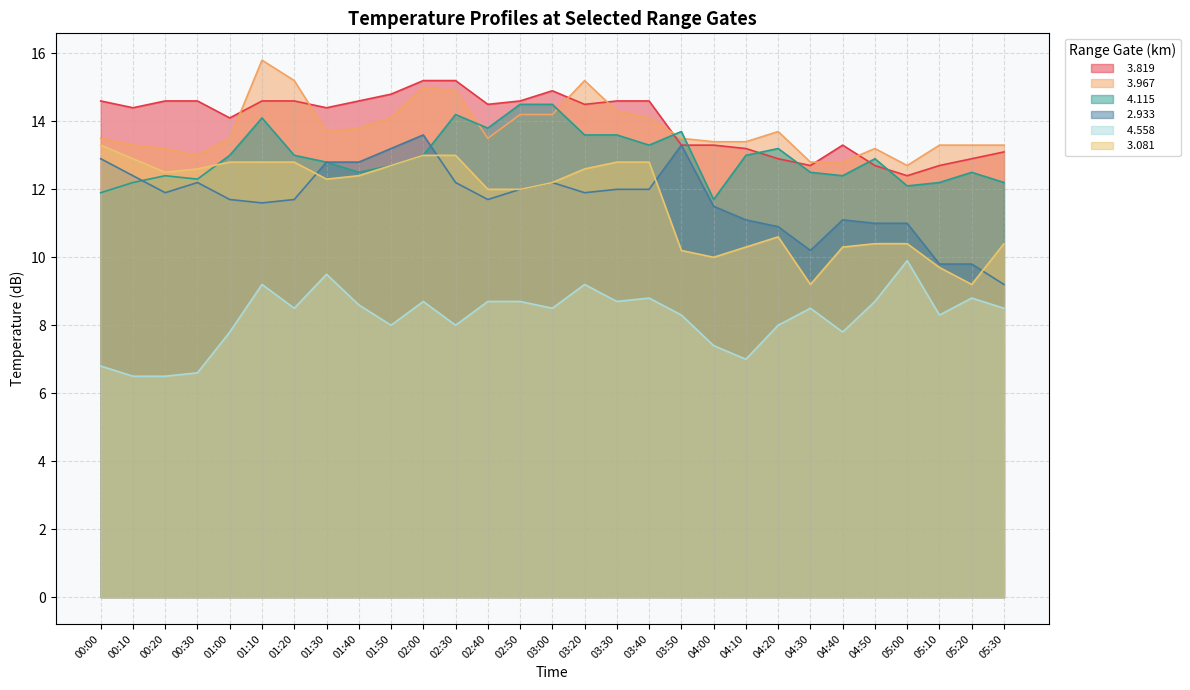

How many distinct data groups are displayed?

6